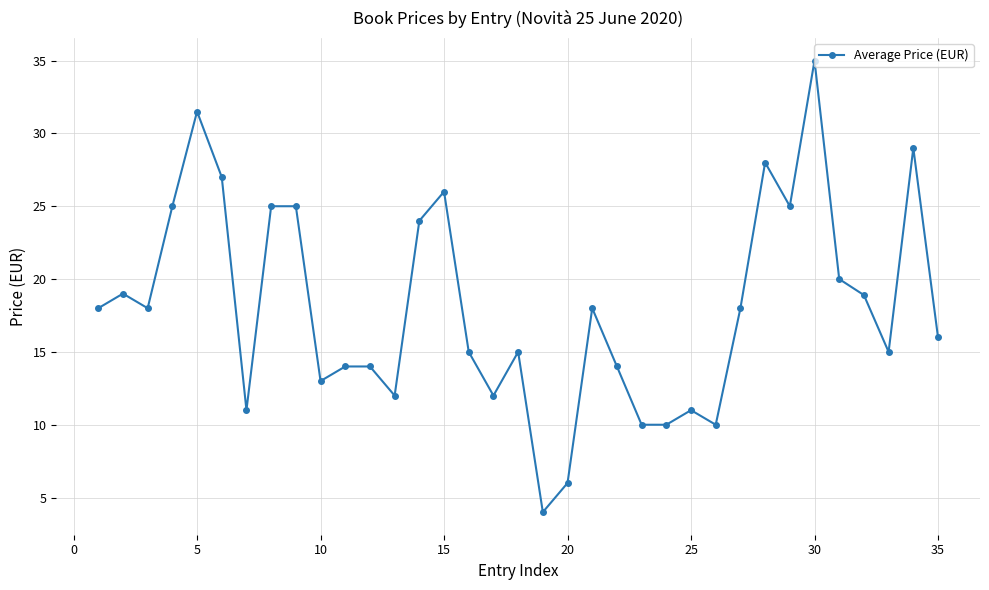

True or false: there are more than 2 points higher than both neighbors.

True